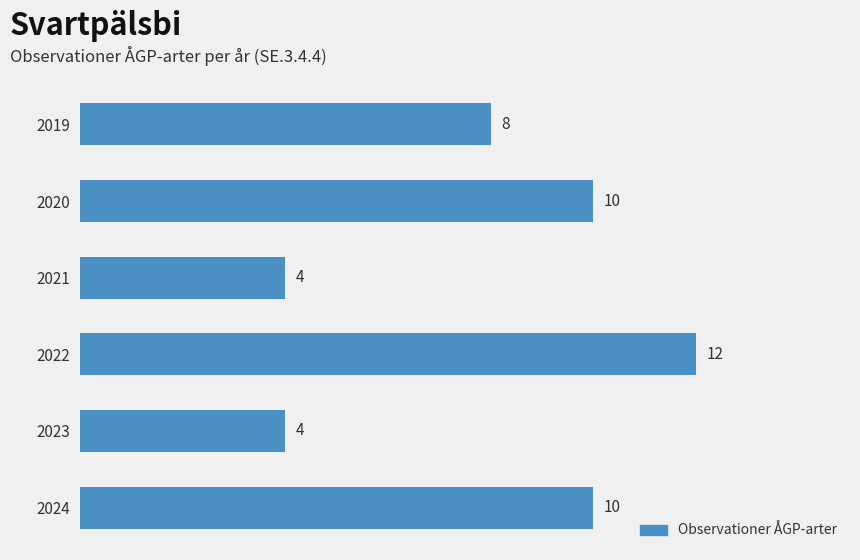

What is the change in value from 2021 to 2024?

+6